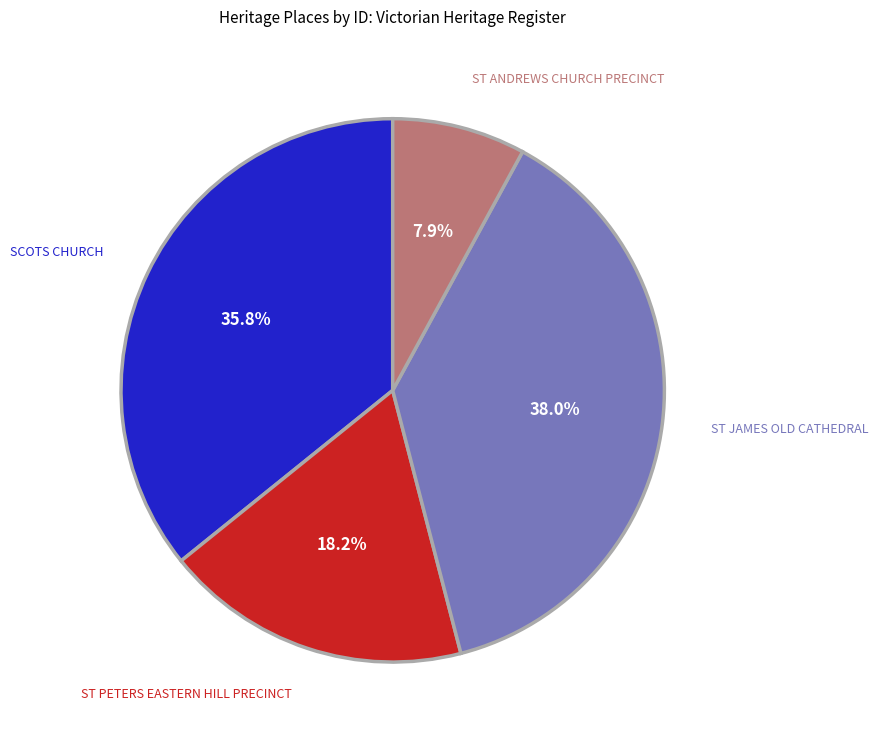

To the nearest percent, what is the average slice percentage?

25%